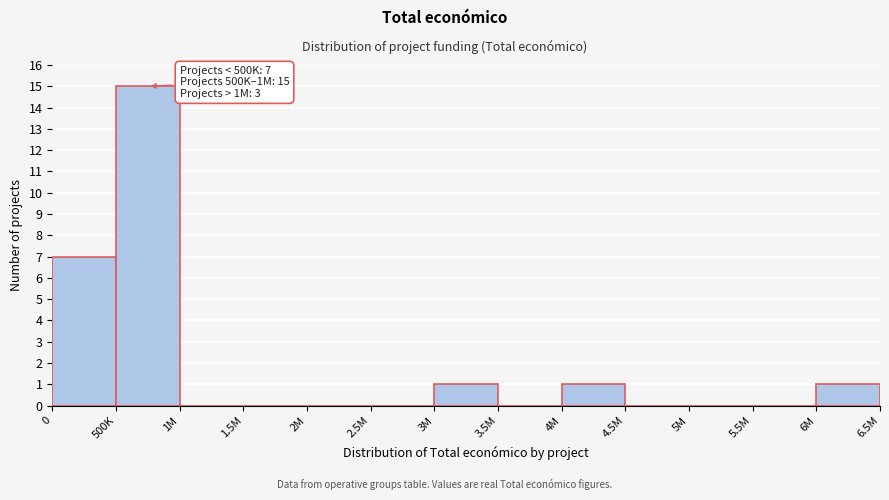

Reading left to right, what are all the values shown in this chart?

0=7	500K=15	1M=0	1.5M=0	2M=0	2.5M=0	3M=1	3.5M=0	4M=1	4.5M=0	5M=0	5.5M=0	6M=1